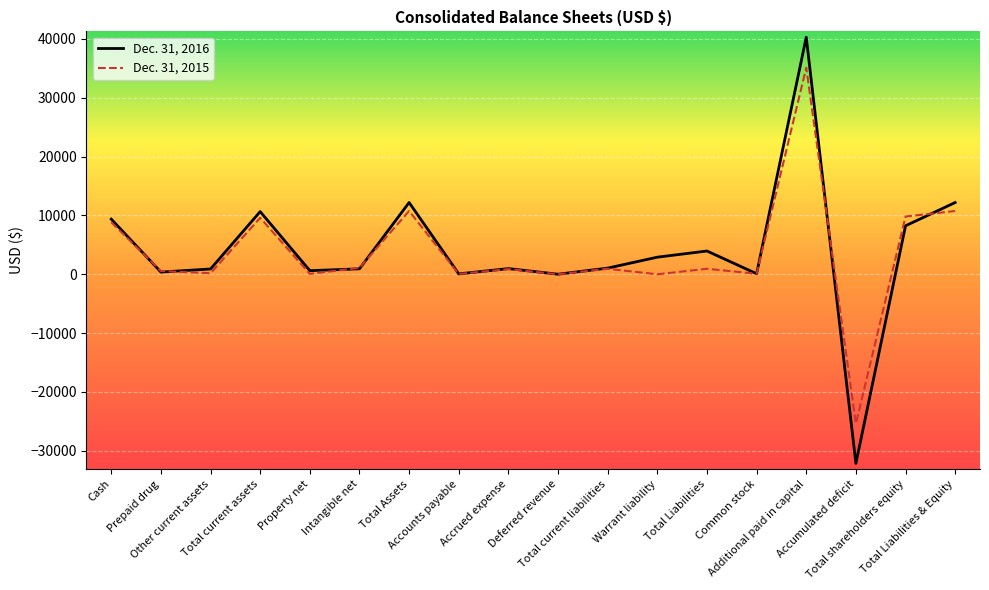

Which series has the largest range (max minus min)?

Dec. 31, 2016